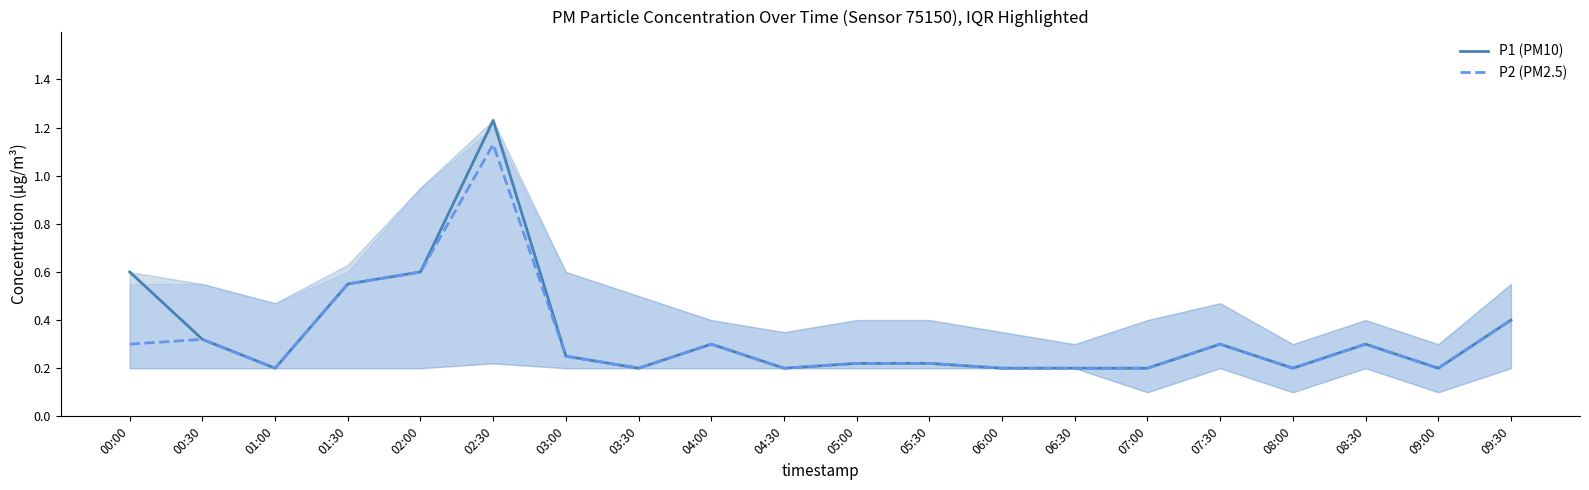

List the series in order of their overall mean, lowest first.

P2 (PM2.5), P1 (PM10)